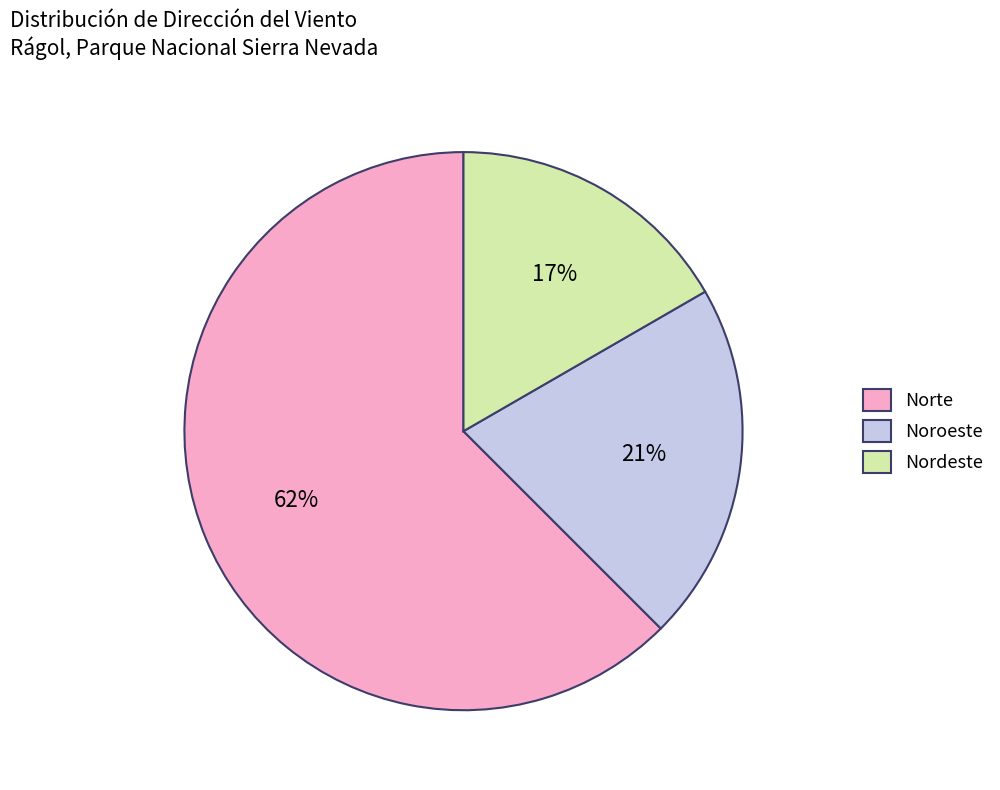

Between Norte and Nordeste, which is larger?

Norte